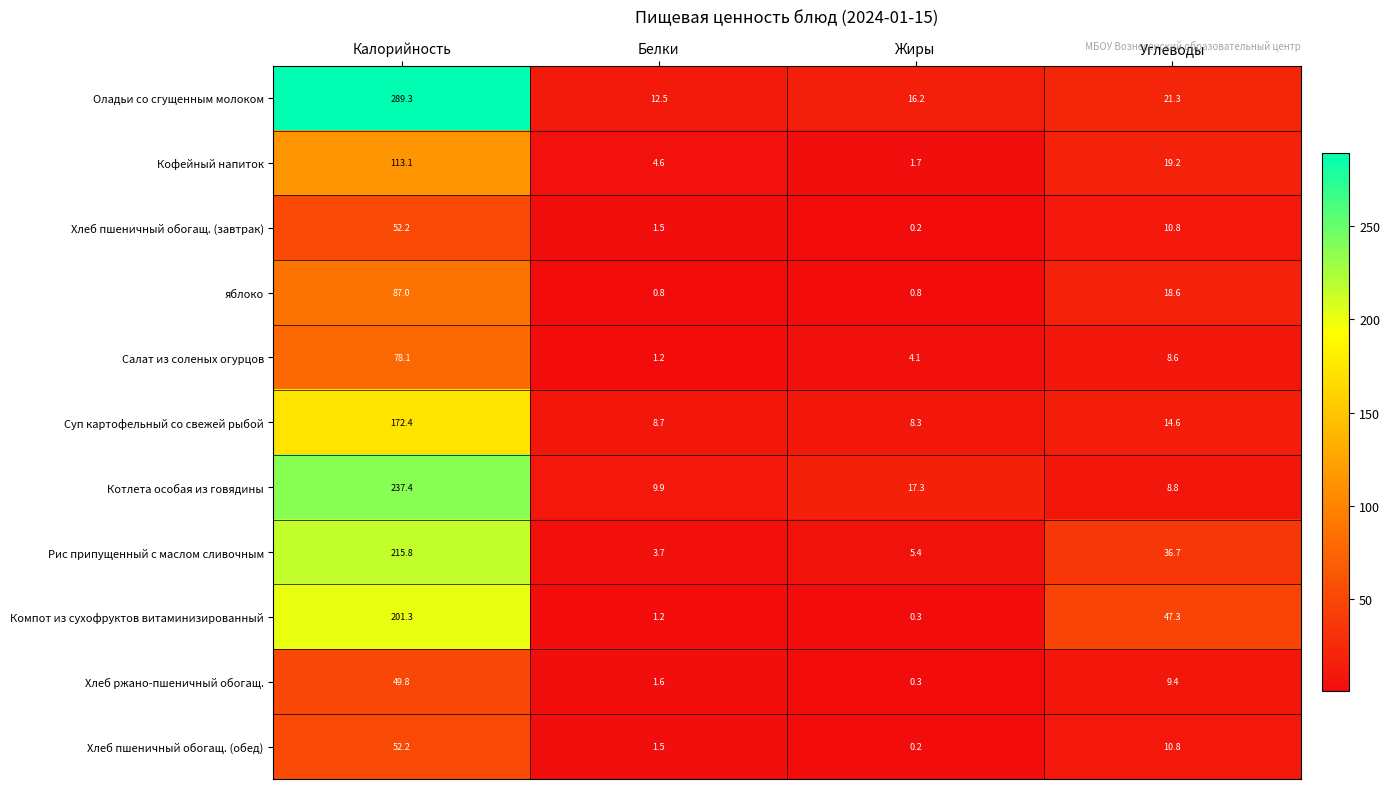

Between Калорийность and Белки, which series saw the biggest shift?

Оладьи со сгущенным молоком